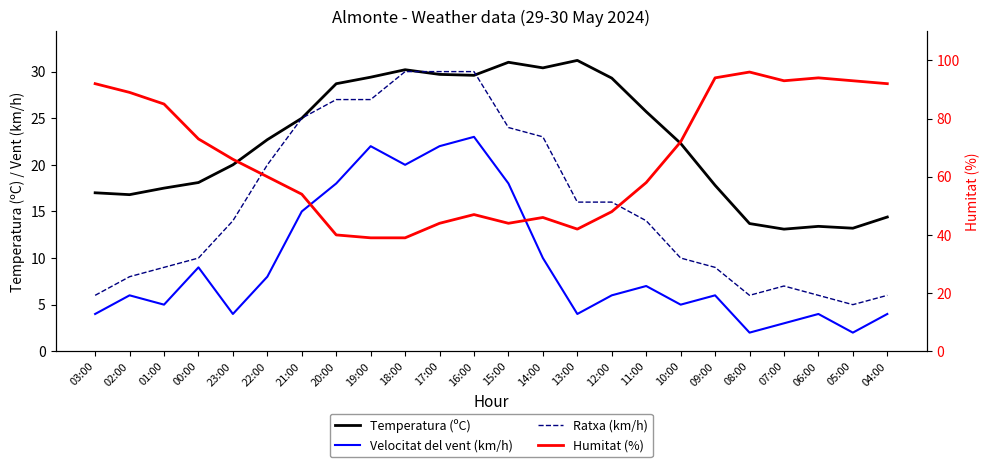

What is the greatest value displayed?

96.0